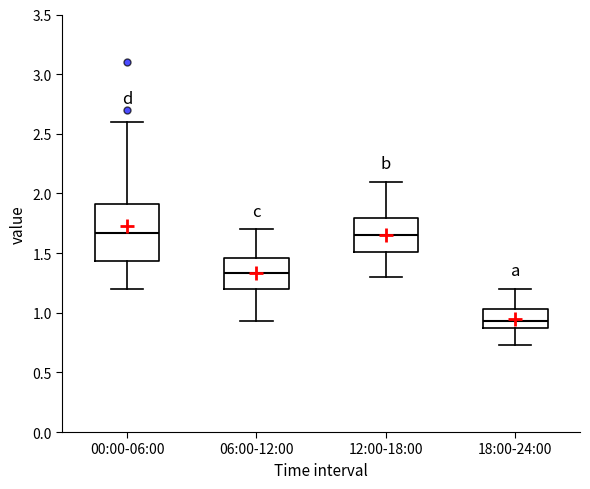

Reading left to right, read every box against the y-axis: the position of its median line, the range the box covers, and the ends of its whiskers. The values are not printed on the chart, so give them approximately, as read against the axis.

00:00-06:00: median 1.65, box 1.45 to 1.90, whiskers 1.20 to 2.60
06:00-12:00: median 1.35, box 1.20 to 1.45, whiskers 0.95 to 1.70
12:00-18:00: median 1.65, box 1.50 to 1.80, whiskers 1.30 to 2.10
18:00-24:00: median 0.95, box 0.85 to 1.05, whiskers 0.75 to 1.20